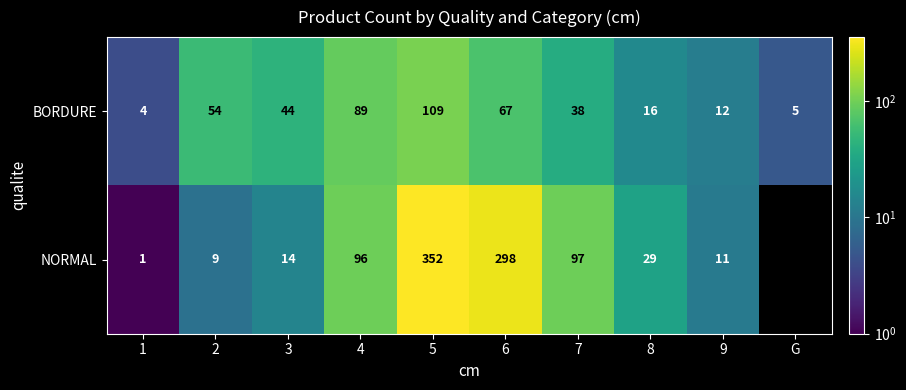

Reading right to left, list all the values displayed in this chart.

BORDURE: G=5	9=12	8=16	7=38	6=67	5=109	4=89	3=44	2=54	1=4
NORMAL: G=0	9=11	8=29	7=97	6=298	5=352	4=96	3=14	2=9	1=1